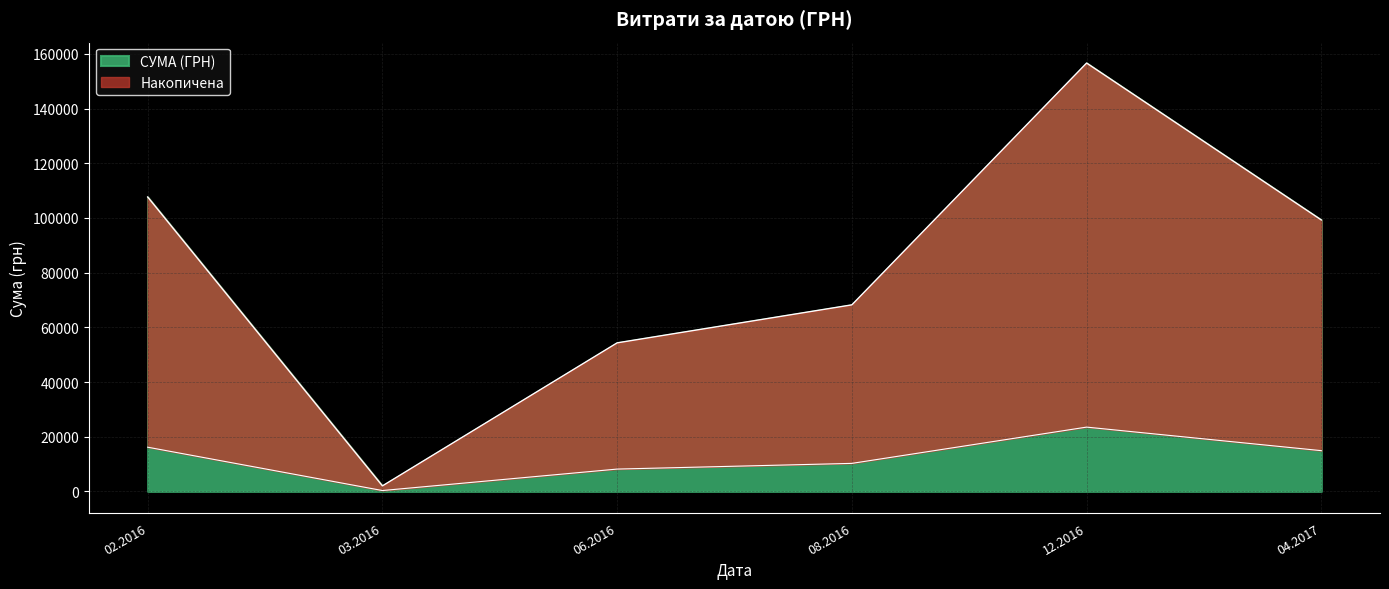

What is the sum of all values?

488165.5